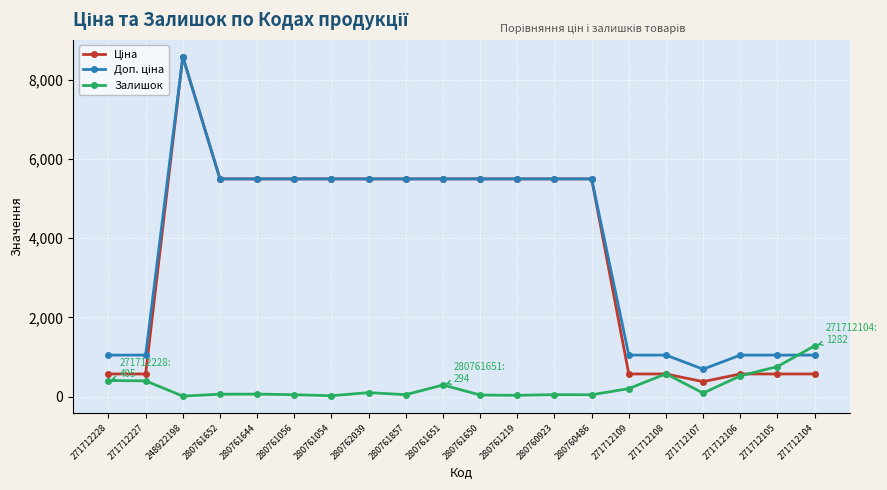

What is the difference between the highest and lowest values at 271712228?

643.0